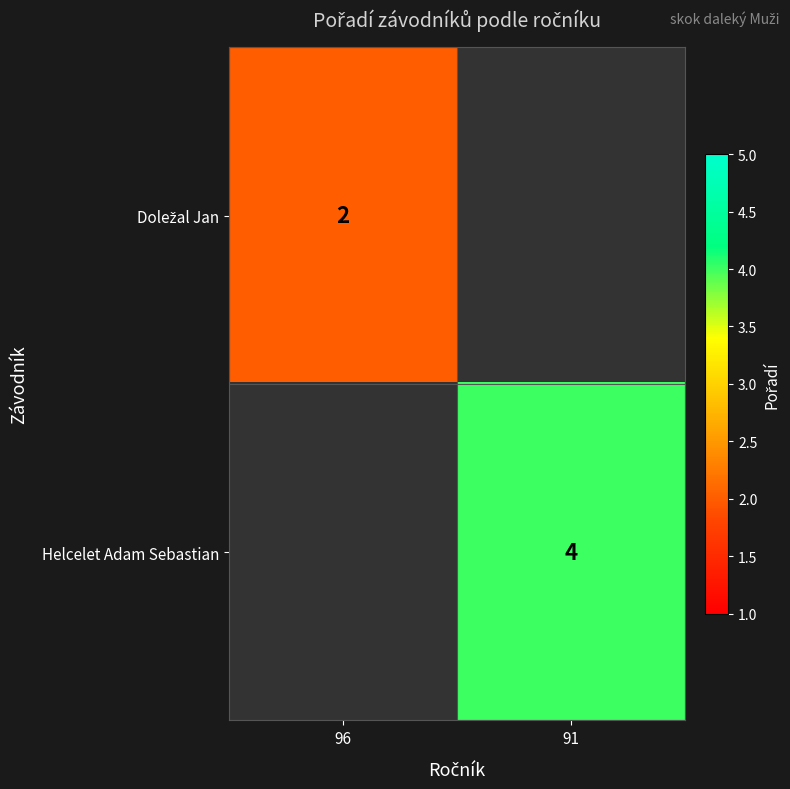

Is it true that Helcelet Adam Sebastian equals 3 at 91?

False